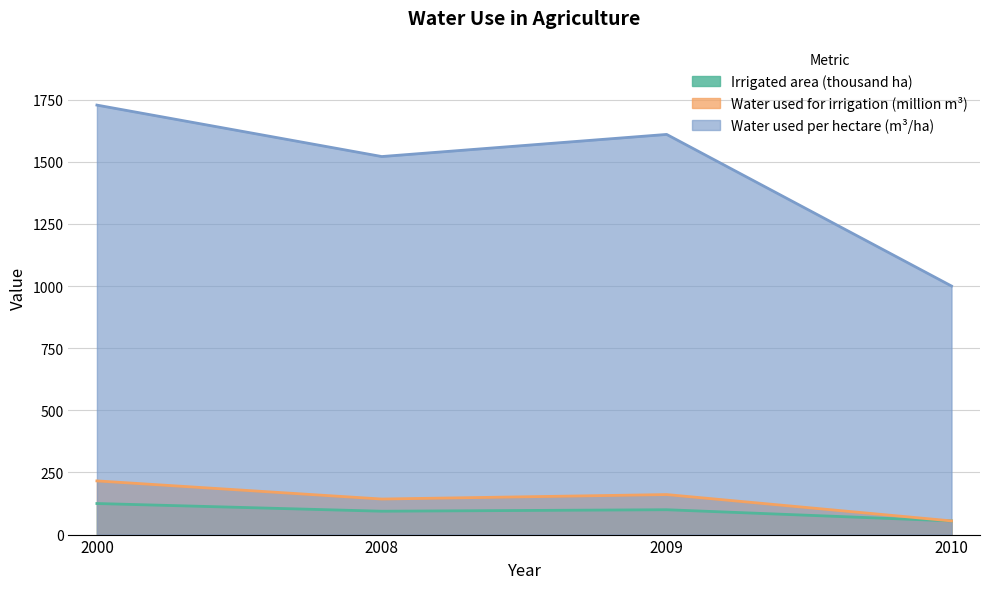

Is it true that Irrigated area (thousand ha) equals 94 at 2008?

True